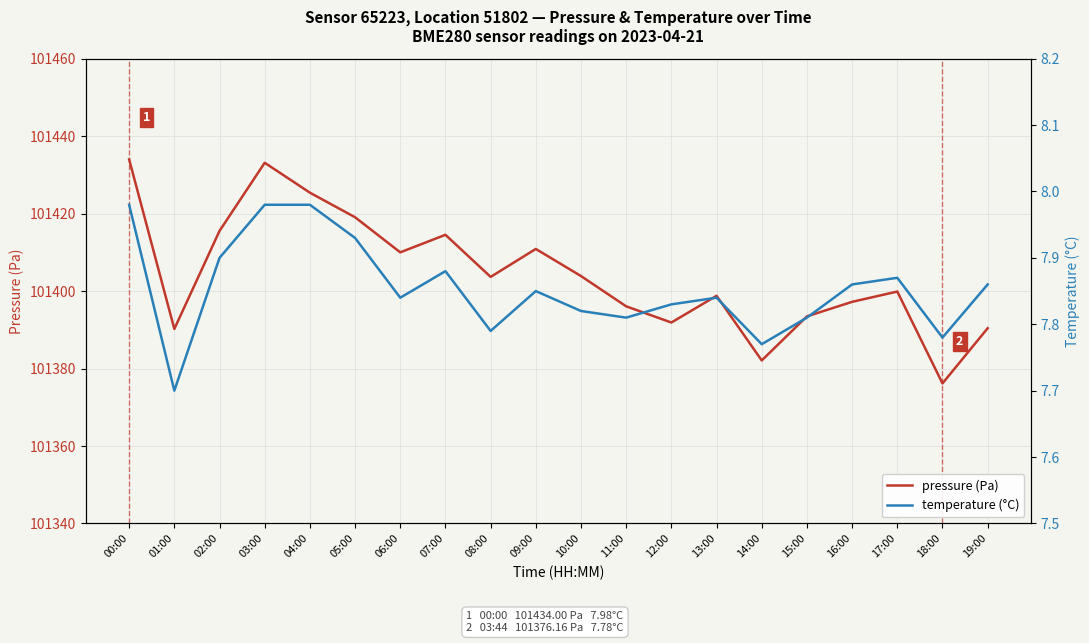

Reading right to left, transcribe all the data shown in this chart.

pressure (Pa): 101390.4	101376.2	101399.9	101397.2	101393.5	101382.1	101398.8	101391.9	101396.1	101403.9	101410.9	101403.7	101414.5	101410.0	101419.1	101425.4	101433.1	101415.5	101390.2	101434.0
temperature (°C): 7.9	7.8	7.9	7.9	7.8	7.8	7.8	7.8	7.8	7.8	7.8	7.8	7.9	7.8	7.9	8.0	8.0	7.9	7.7	8.0